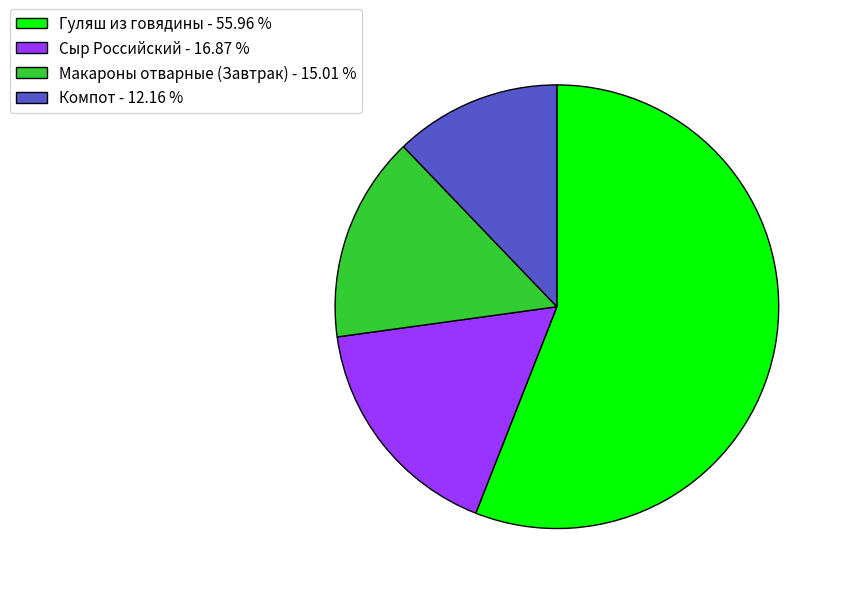

What is the largest slice in the pie chart?

Гуляш из говядины - 55.96 %